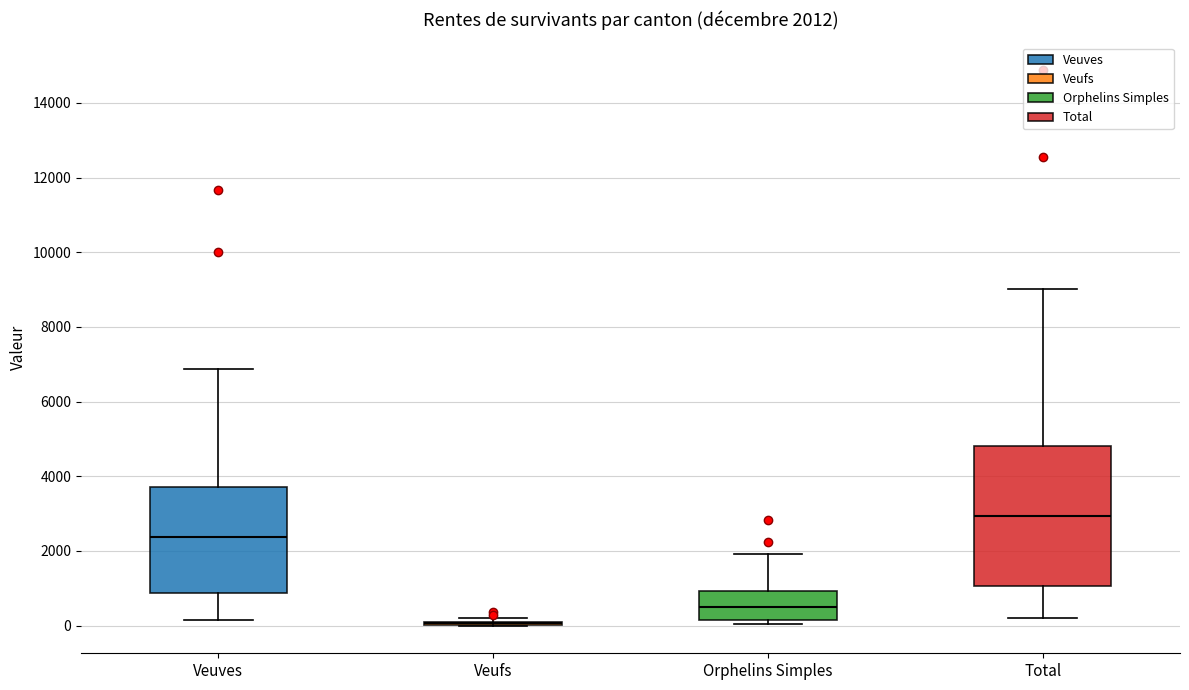

Which box is the tallest, from its lower edge to its upper edge?

Total